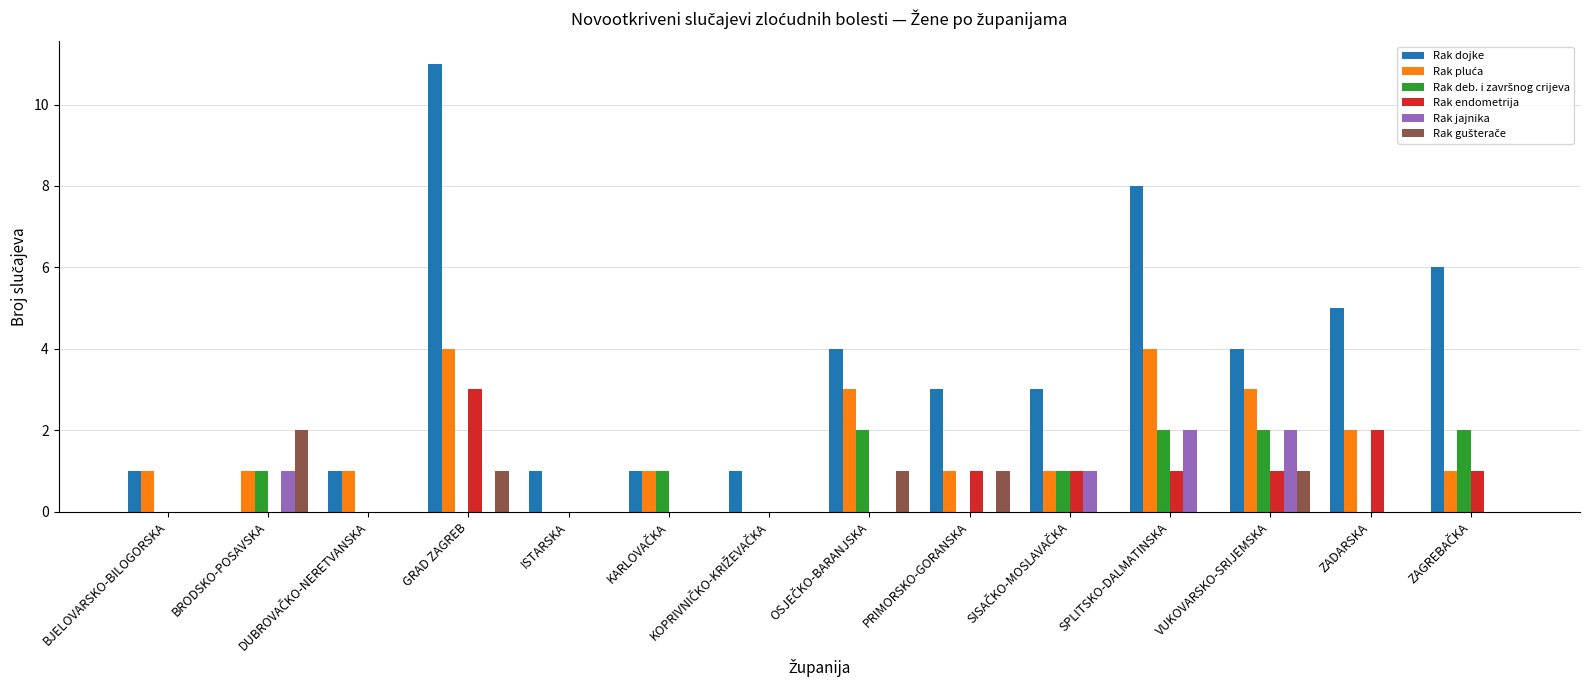

What is the total value across all series at GRAD ZAGREB?

19